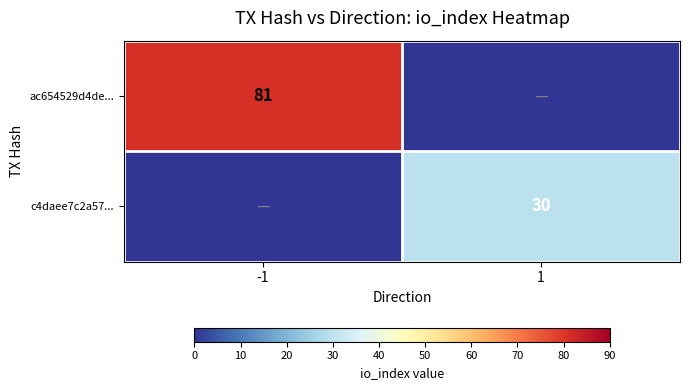

Is it true that ac654529d4de... equals 23 at -1?

False